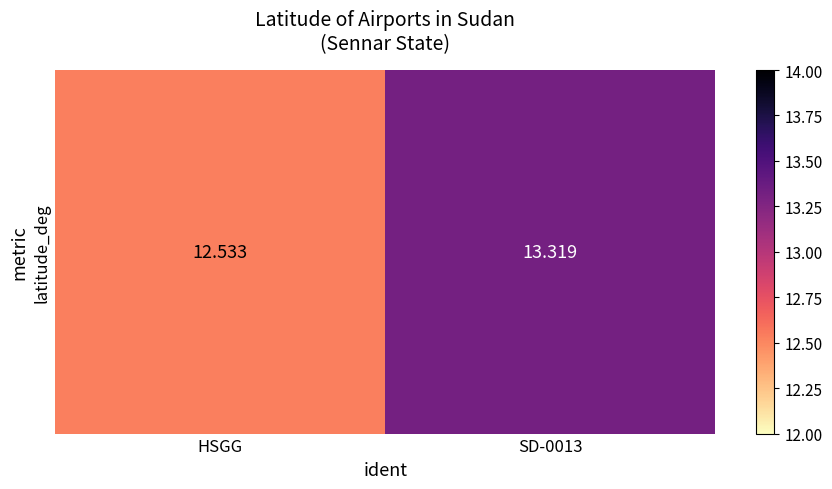

Between HSGG and SD-0013, which is larger?

SD-0013